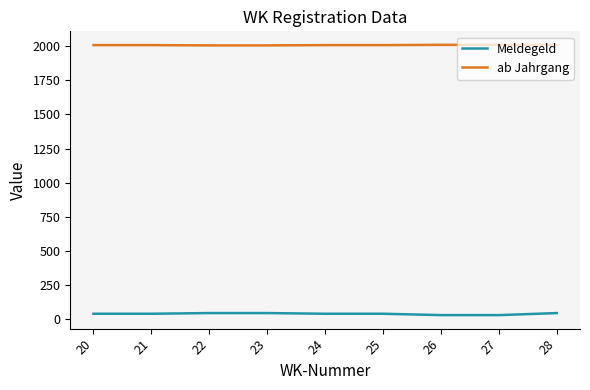

What are all the series names shown in the legend?

Meldegeld, ab Jahrgang